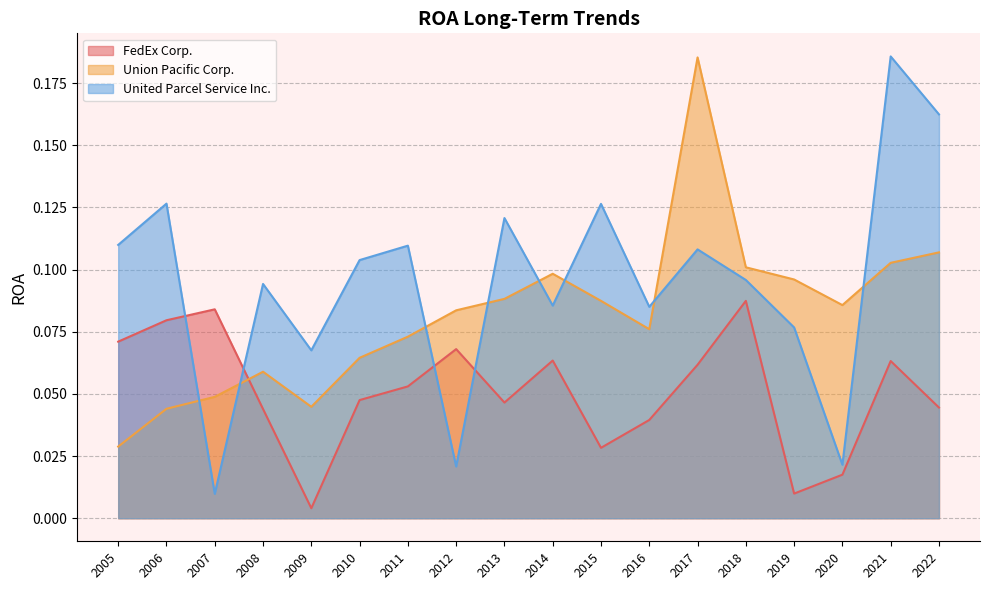

Is it true that Union Pacific Corp. equals 0.1 at 2009?

False